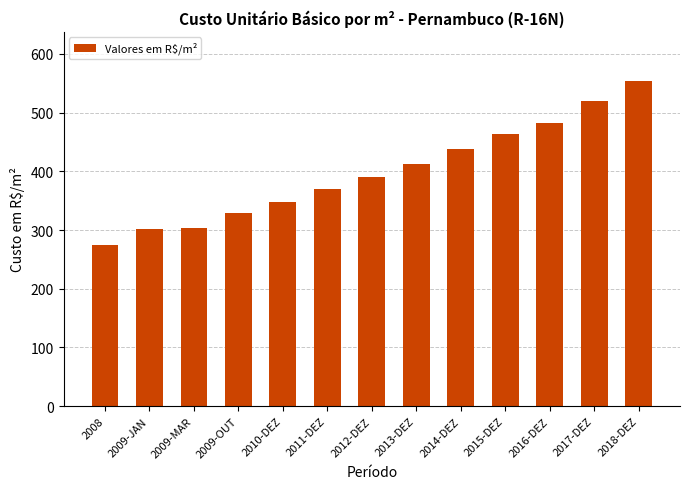

Does the chart contain any negative values?

No